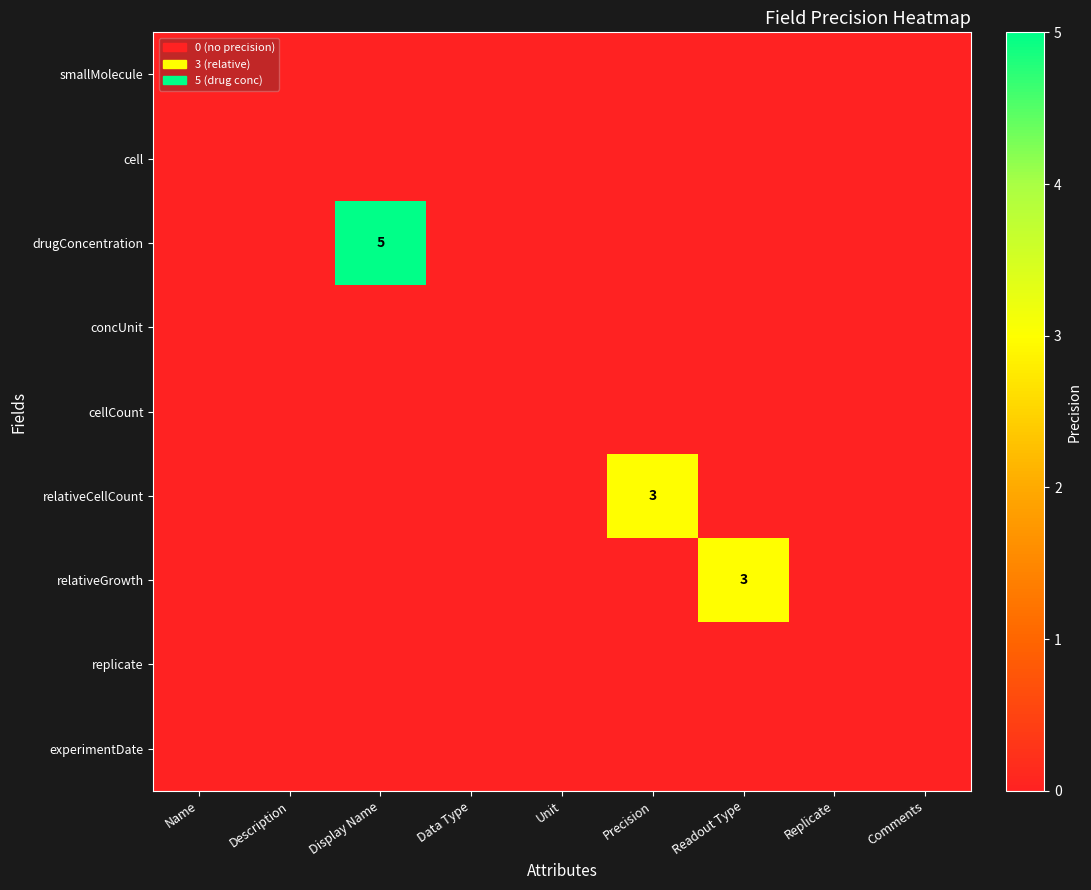

True or false: relativeGrowth has a value of 0 at Display Name.

True